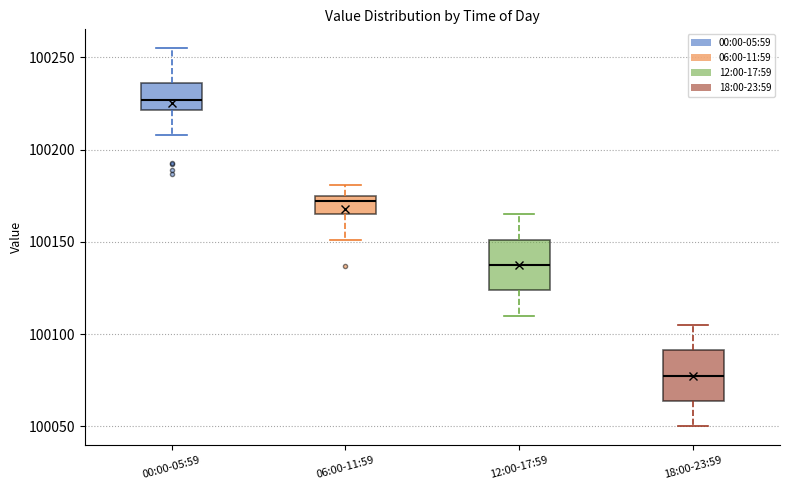

Where is the upper edge of the box for 12:00-17:59 on the y-axis? The values are not printed on the chart, so give them approximately, as read against the axis.

100150